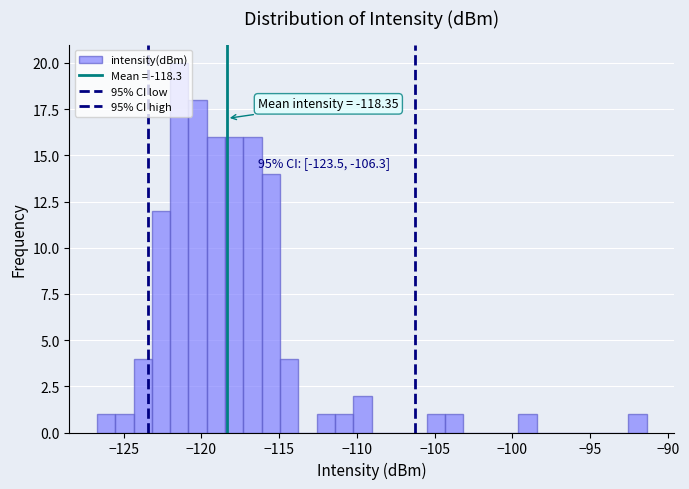

Around what value on the x-axis is the tallest bar? Give the approximate position of its centre, as read against the axis.

-121.5